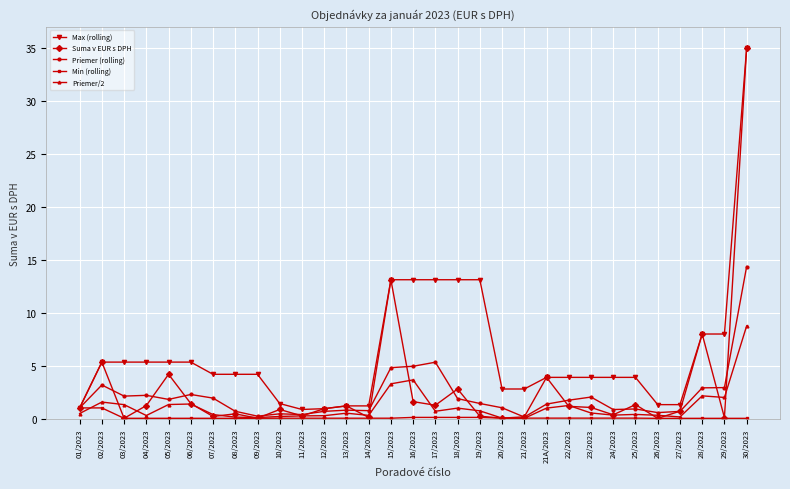

Does the chart have visible grid lines?

Yes